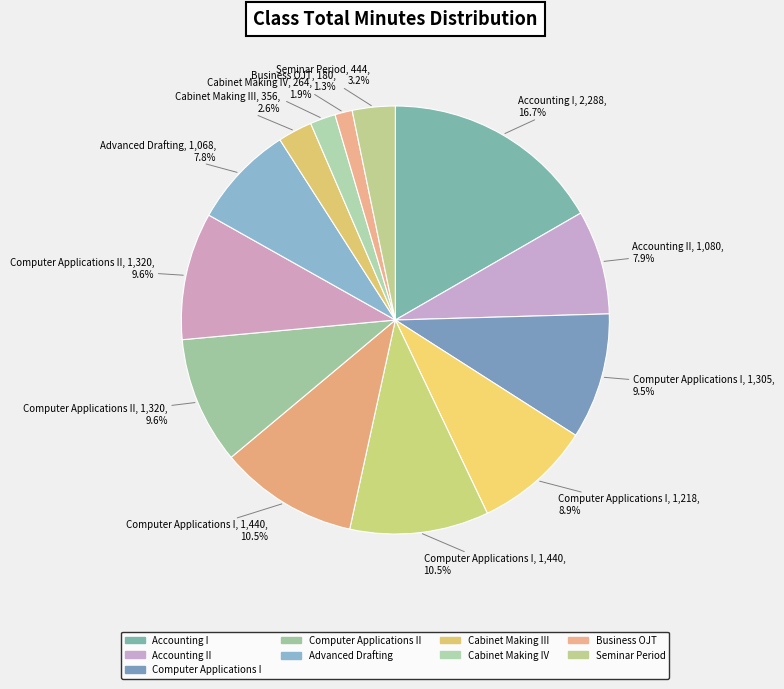

Which category has the smallest portion of the pie?

Business OJT